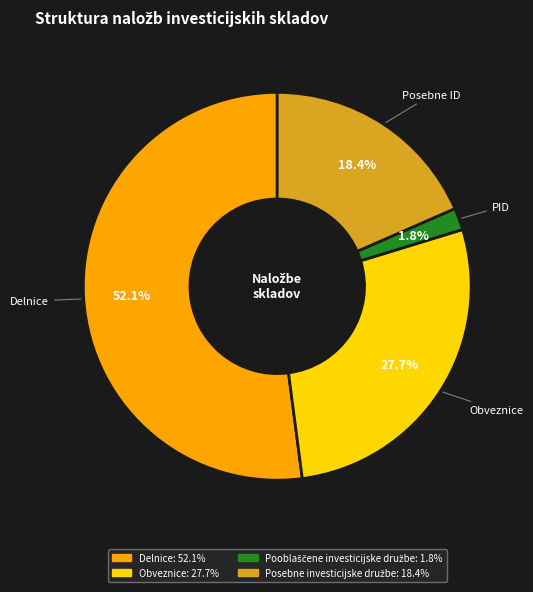

To the nearest percent, what portion does Delnice represent?

52%